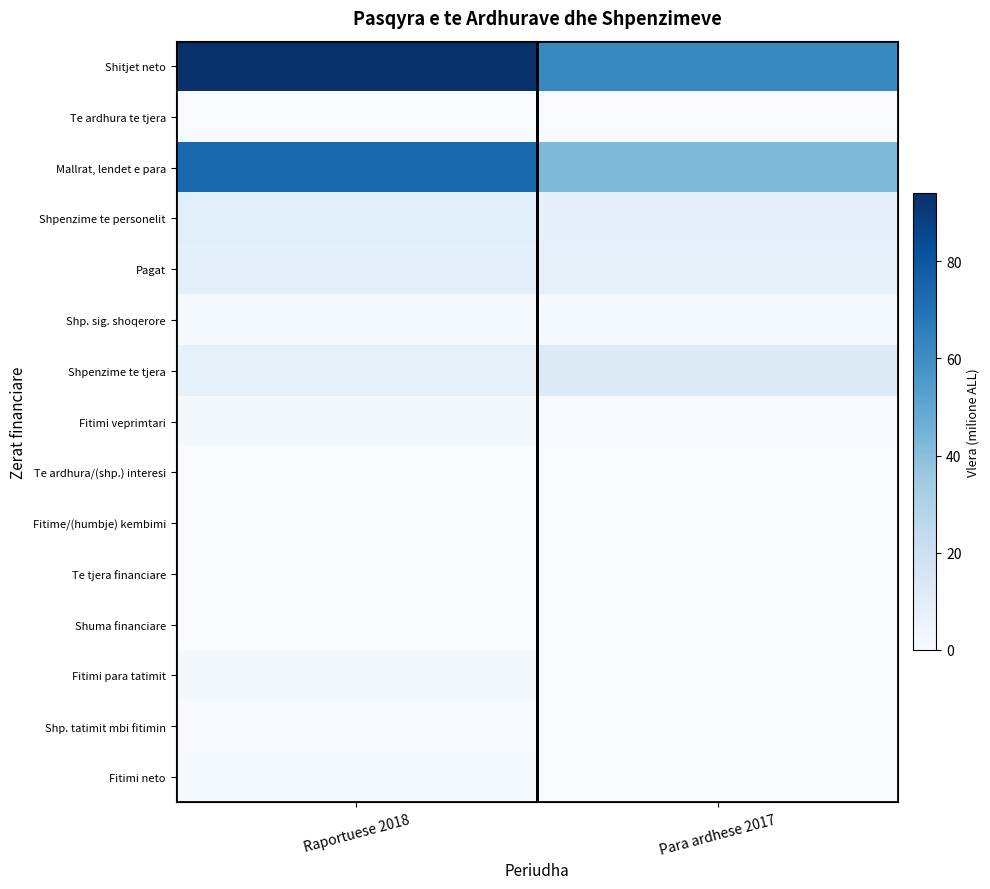

What is the total value across all series at Para ardhese 2017?

134.3